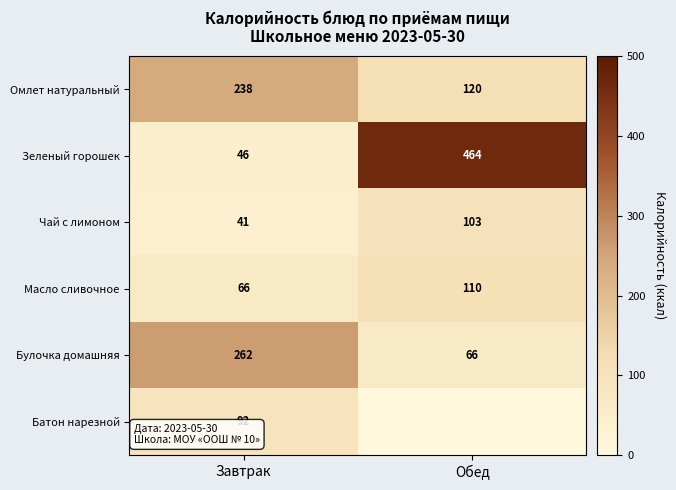

Is the value of Зеленый горошек at Обед greater than the value of Булочка домашняя at Обед?

Yes